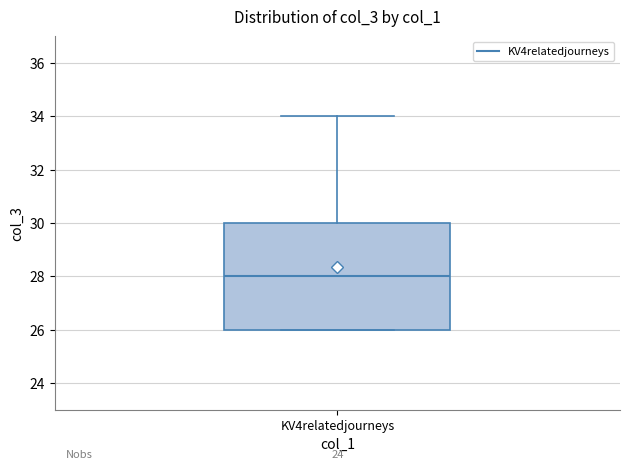

Read this box plot against the y-axis: the position of the median line, the range covered by the box, and the ends of both whiskers. The values are not printed on the chart, so give them approximately, as read against the axis.

median 28, box 26 to 30, whiskers 26 to 34